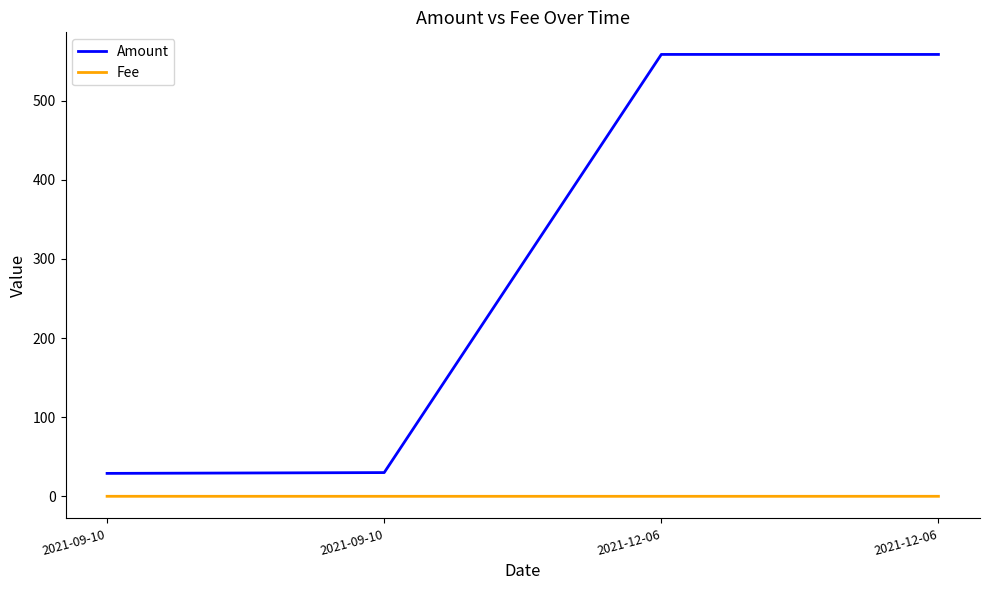

How many distinct data groups are displayed?

2